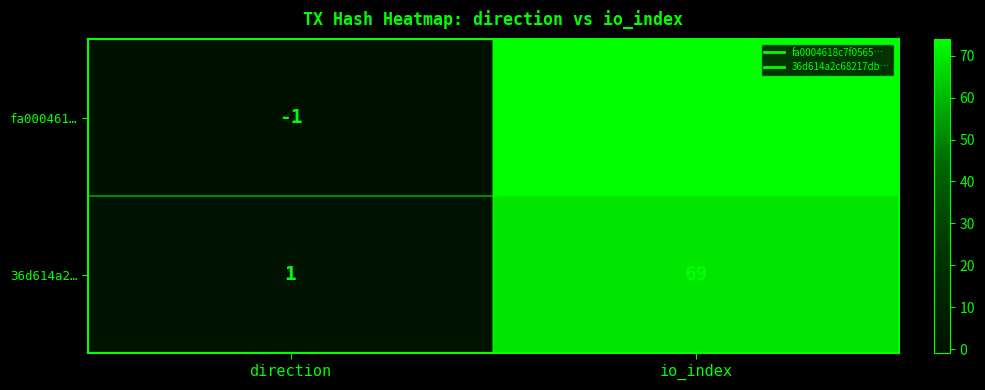

Rank the series at io_index from highest to lowest value.

fa000461…, 36d614a2…